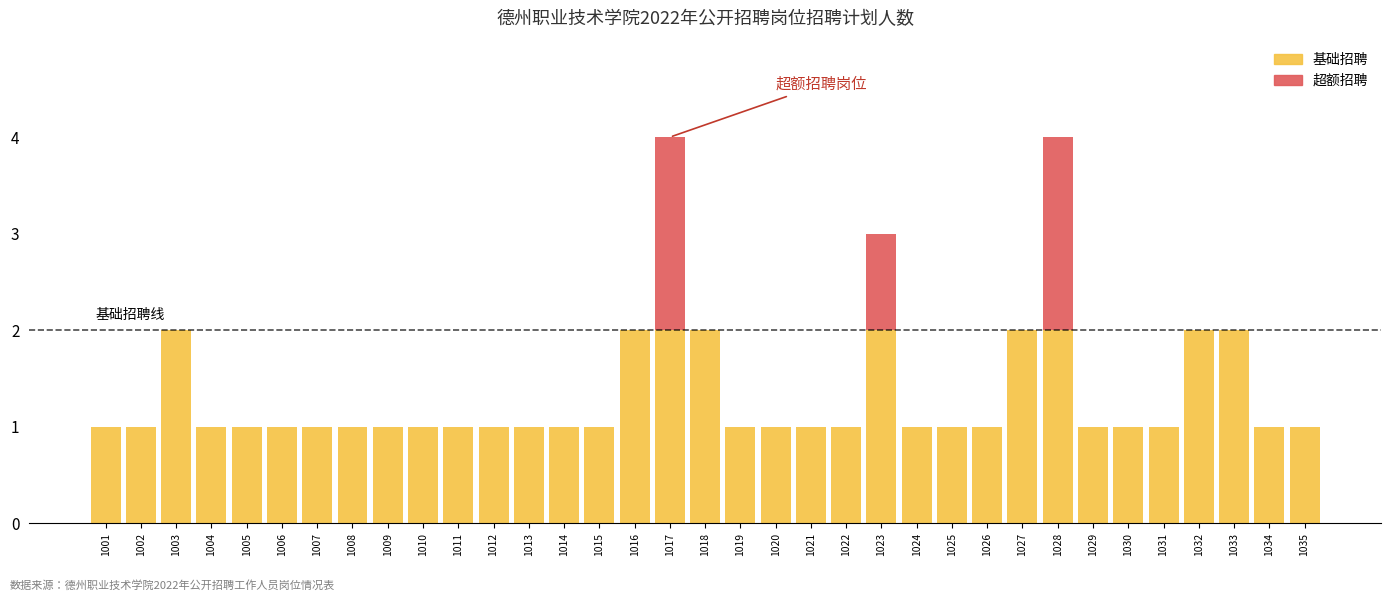

The 基础招聘 series shows 1 at 1020. True or false?

True